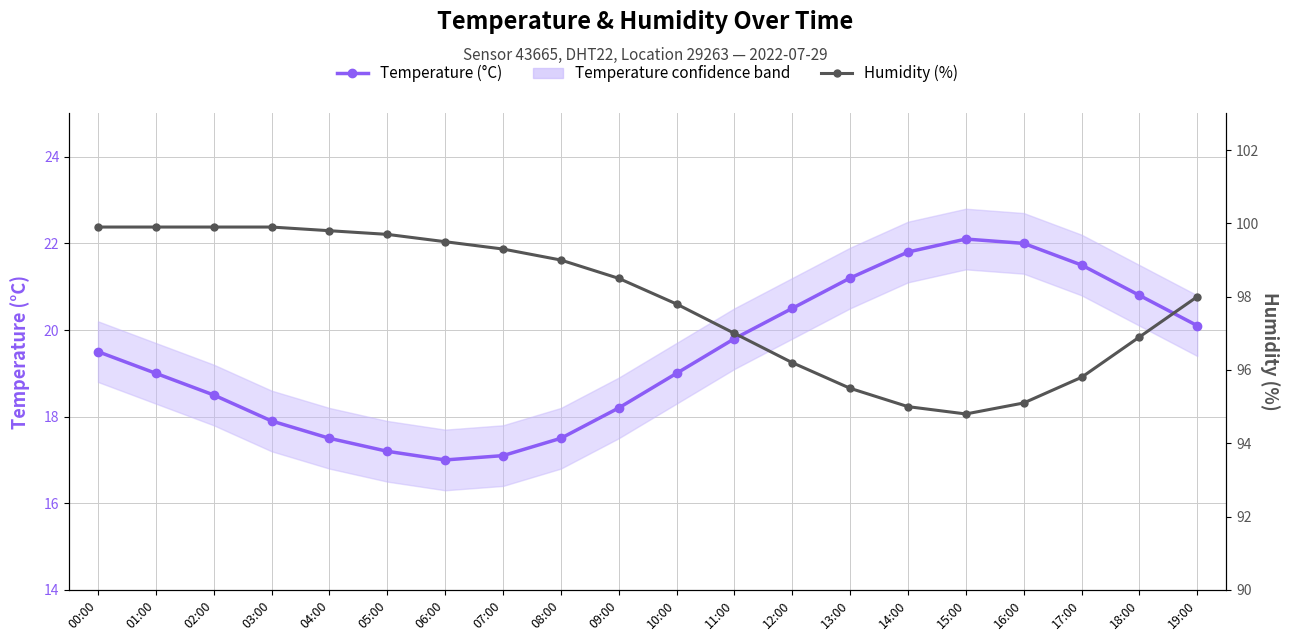

True or false: Humidity (%) and Temperature (°C) intersect in this chart.

False